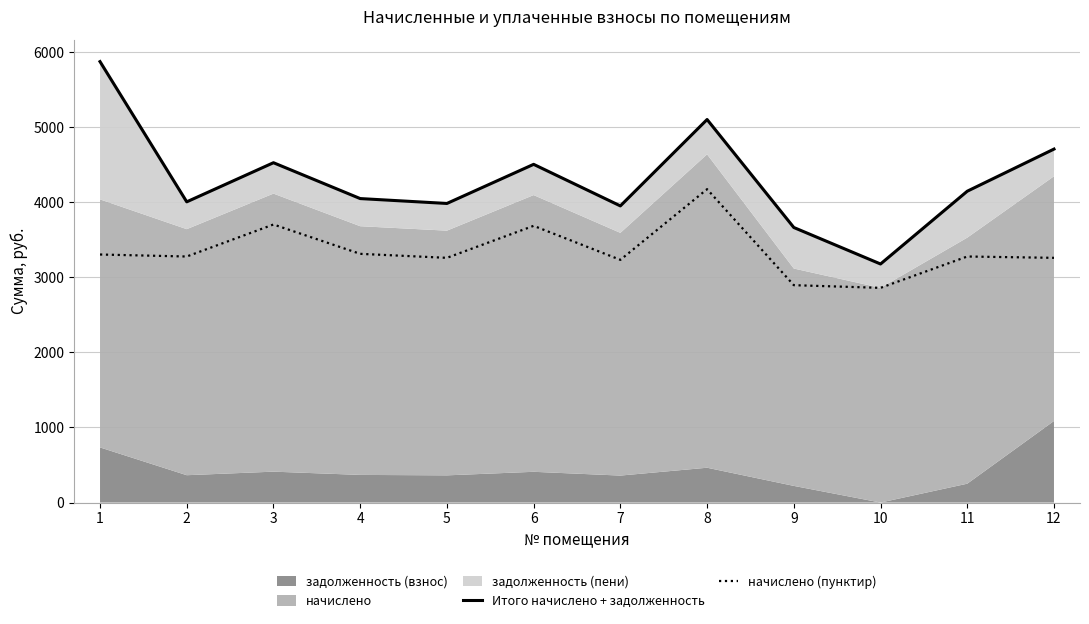

True or false: Итого начислено + задолженность and начислено (пунктир) intersect in this chart.

False